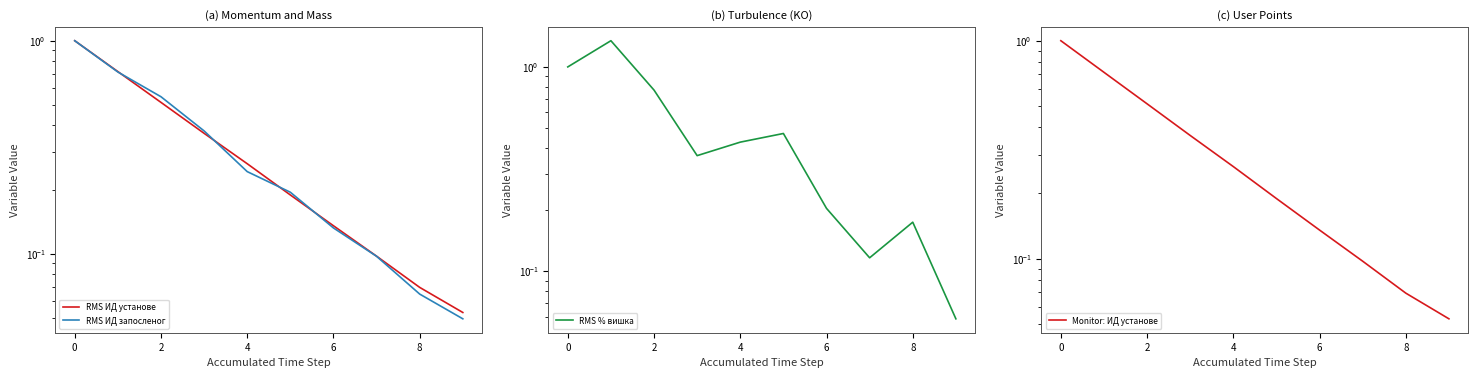

How many lines are shown in the chart?

4